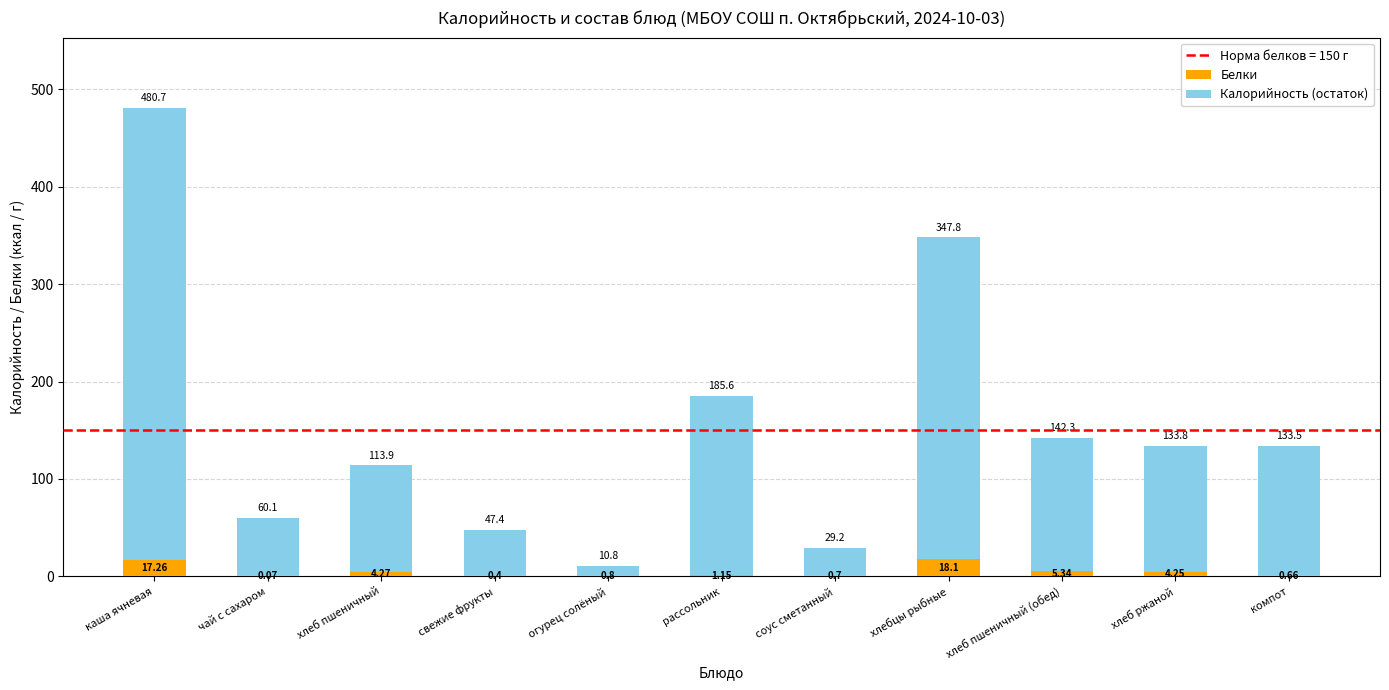

At which label does Белки first exceed 1?

каша ячневая